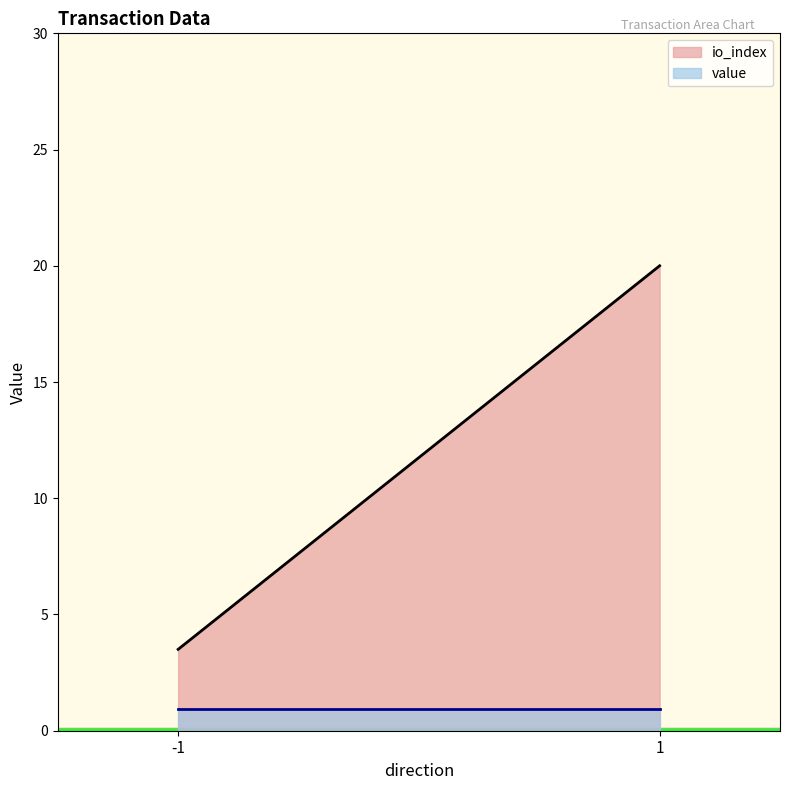

How many lines are shown in the chart?

2